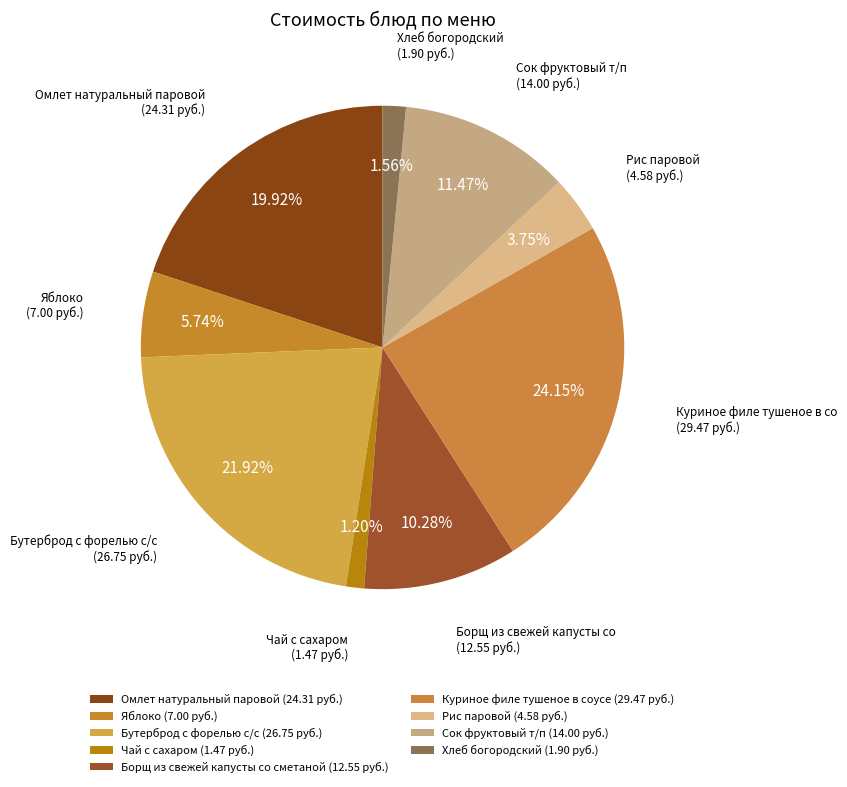

Is there a majority slice in this chart?

No